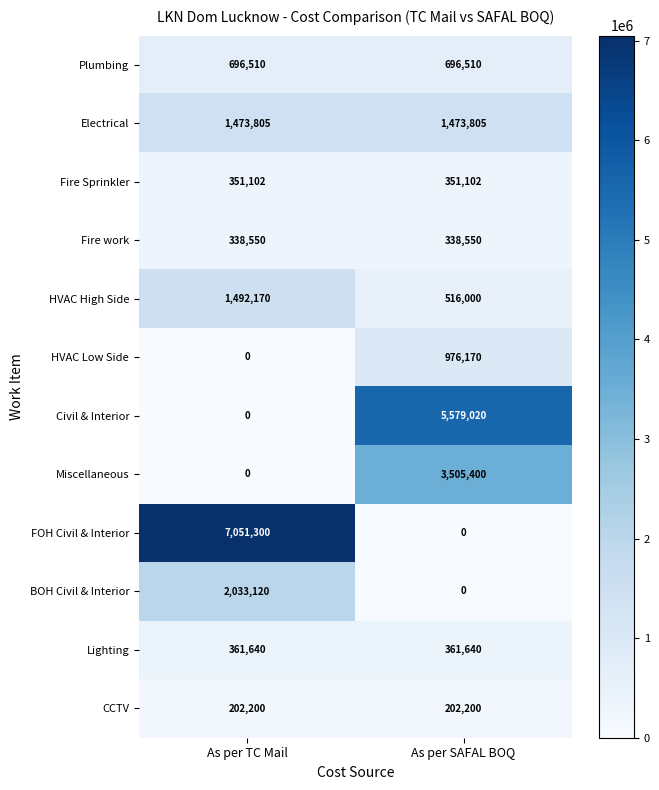

Between As per TC Mail and As per SAFAL BOQ, which series saw the biggest shift?

FOH Civil & Interior